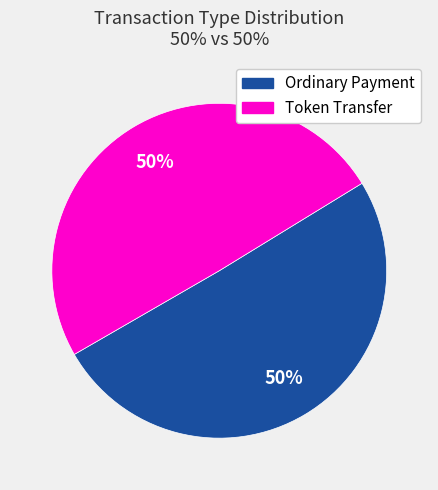

To the nearest percent, what is the average slice percentage?

50%